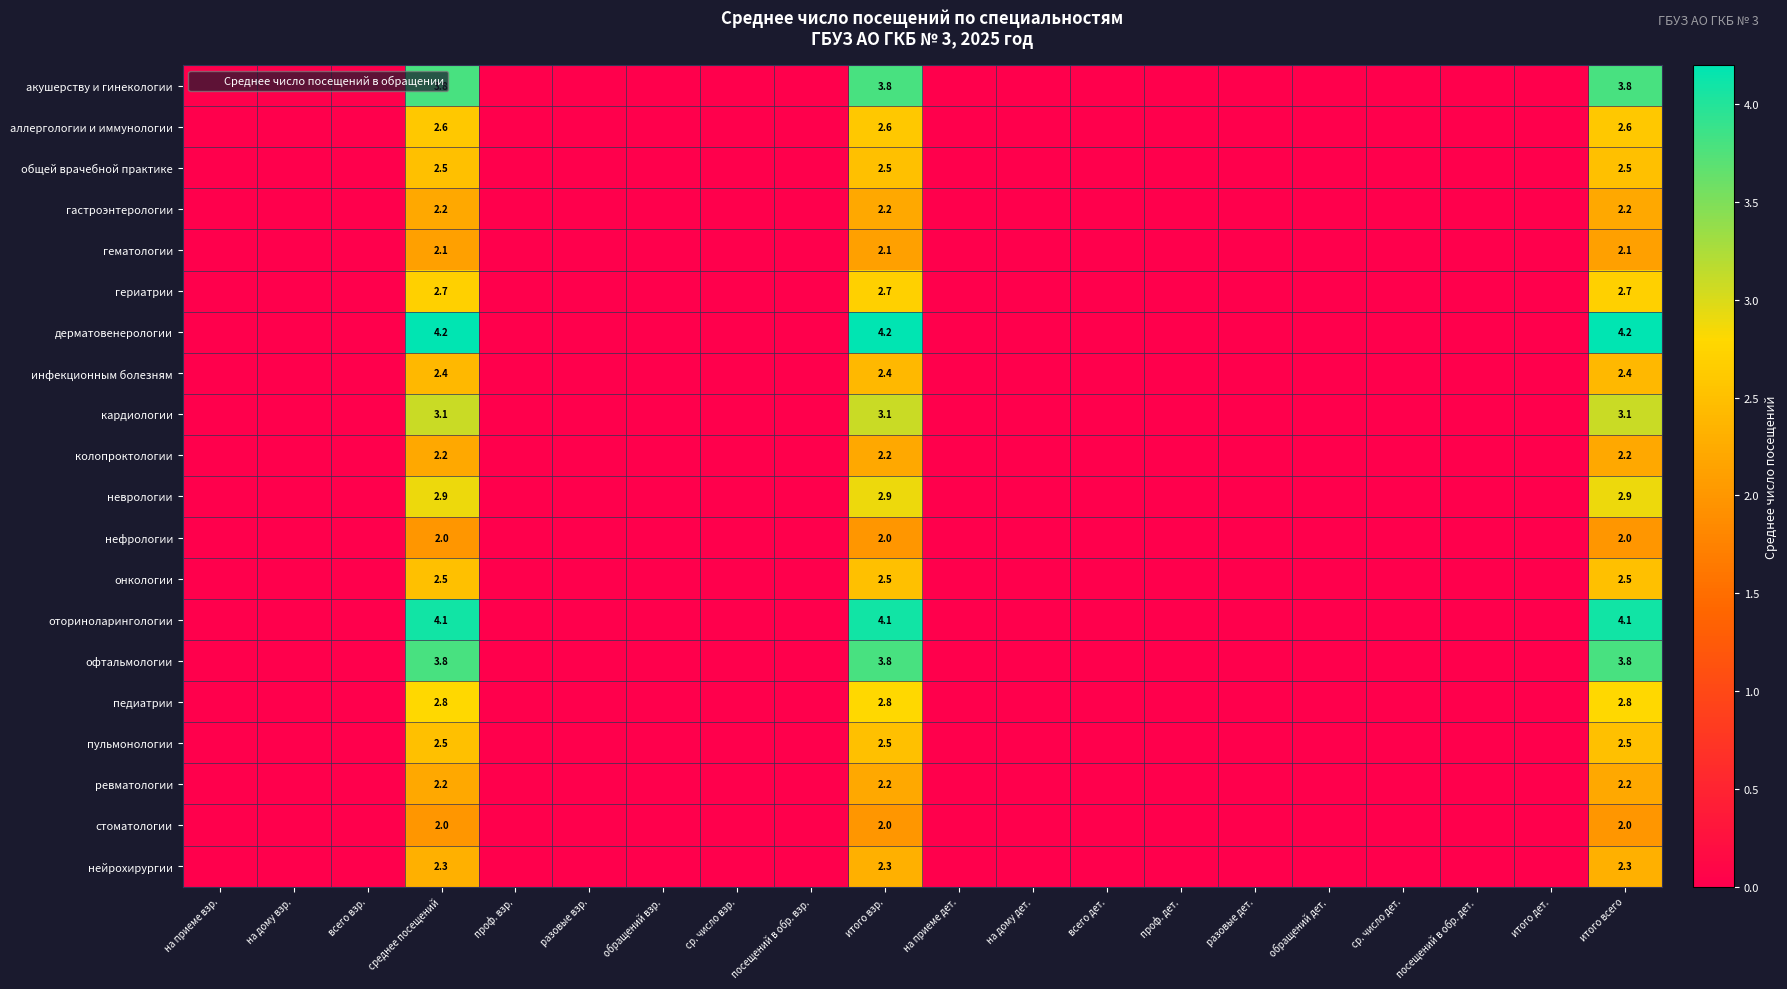

Is the value of общей врачебной практике at итого дет. greater than the value of стоматологии at проф. дет.?

No